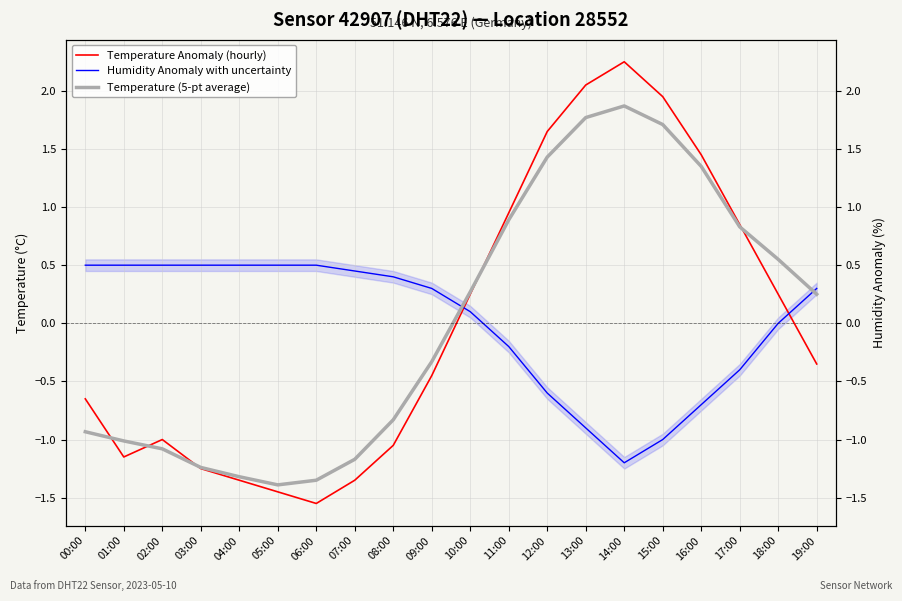

How many times do Humidity Anomaly with uncertainty and Temperature (5-pt average) cross each other?

2